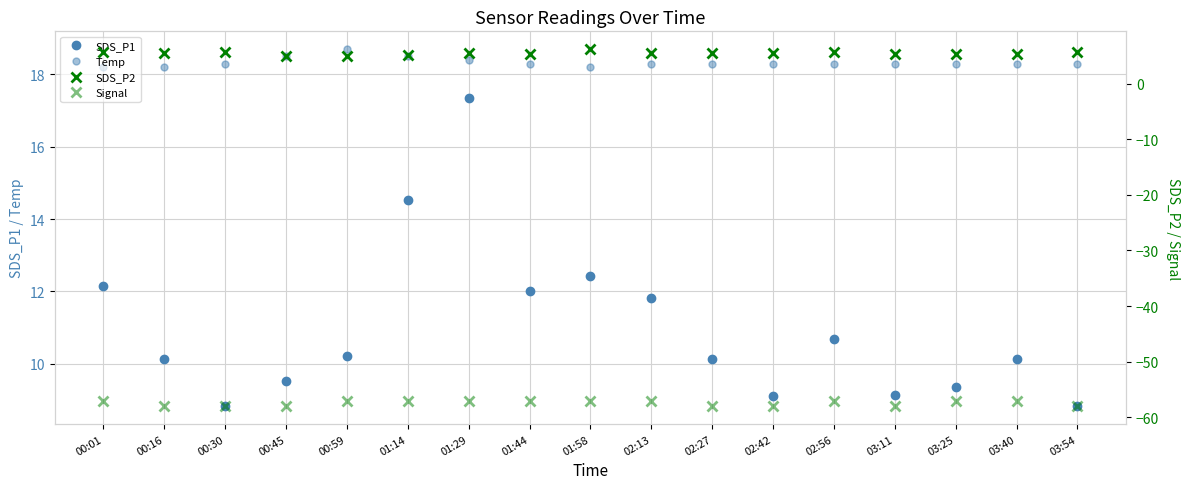

What is the minimum value shown in the chart?

-58.0